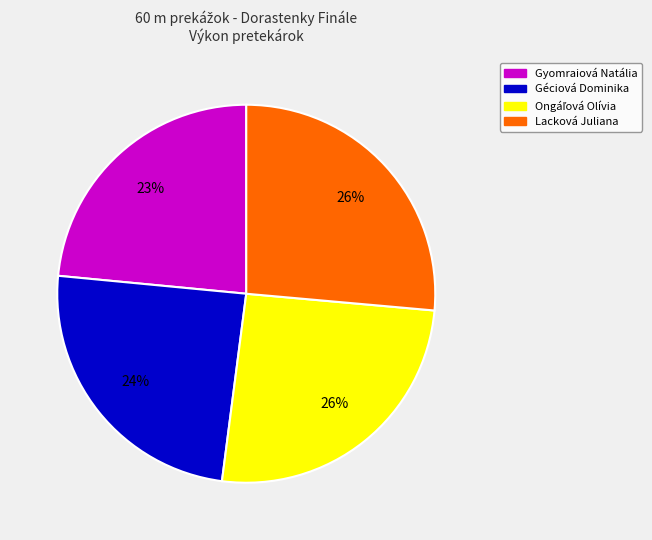

Is there any slice that represents more than half of the pie?

No